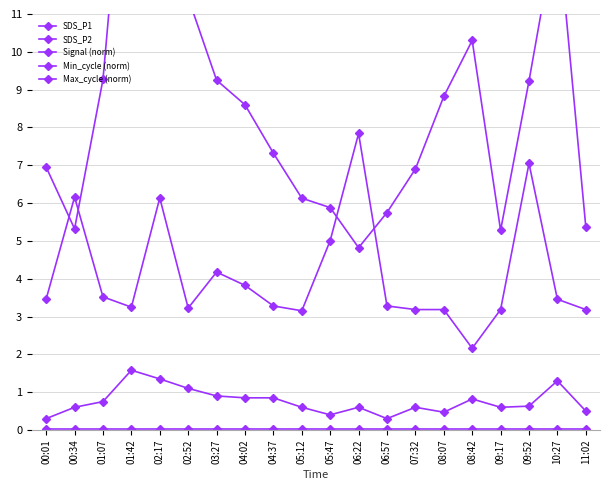

Which has a higher value, 00:34 or 05:12?

05:12